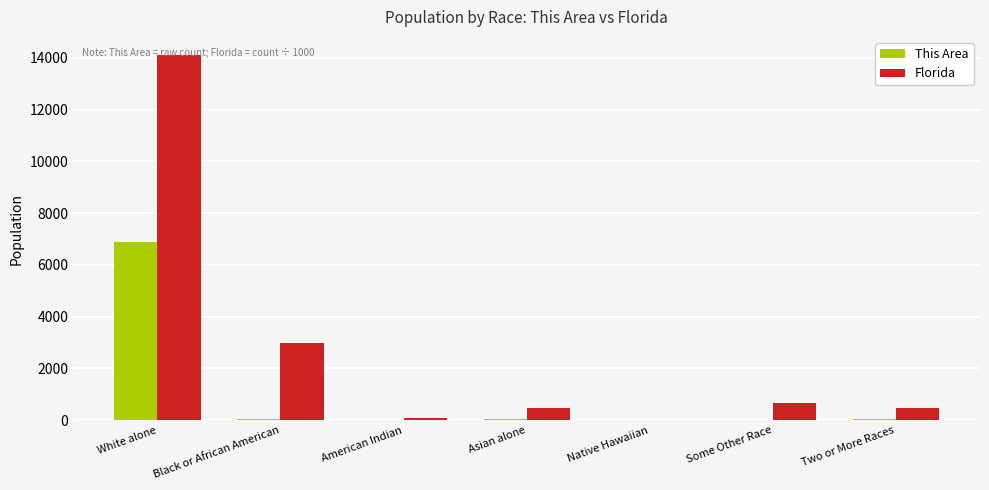

How many data points in Florida are above 472?

4